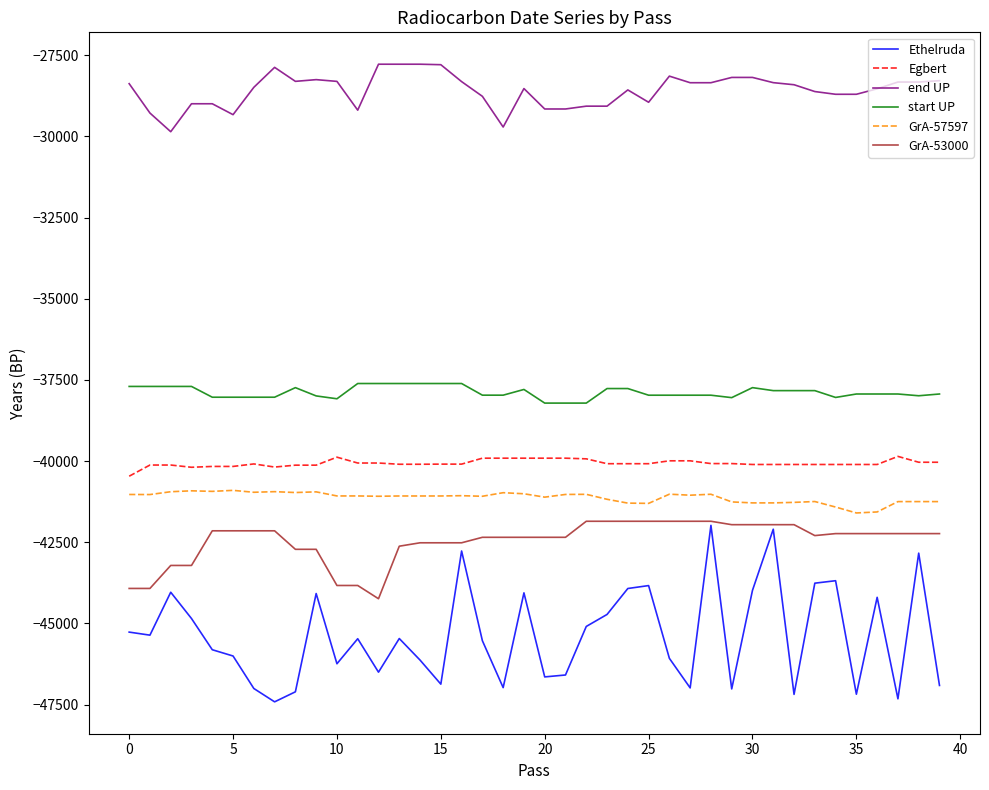

True or false: end UP and GrA-53000 intersect in this chart.

False